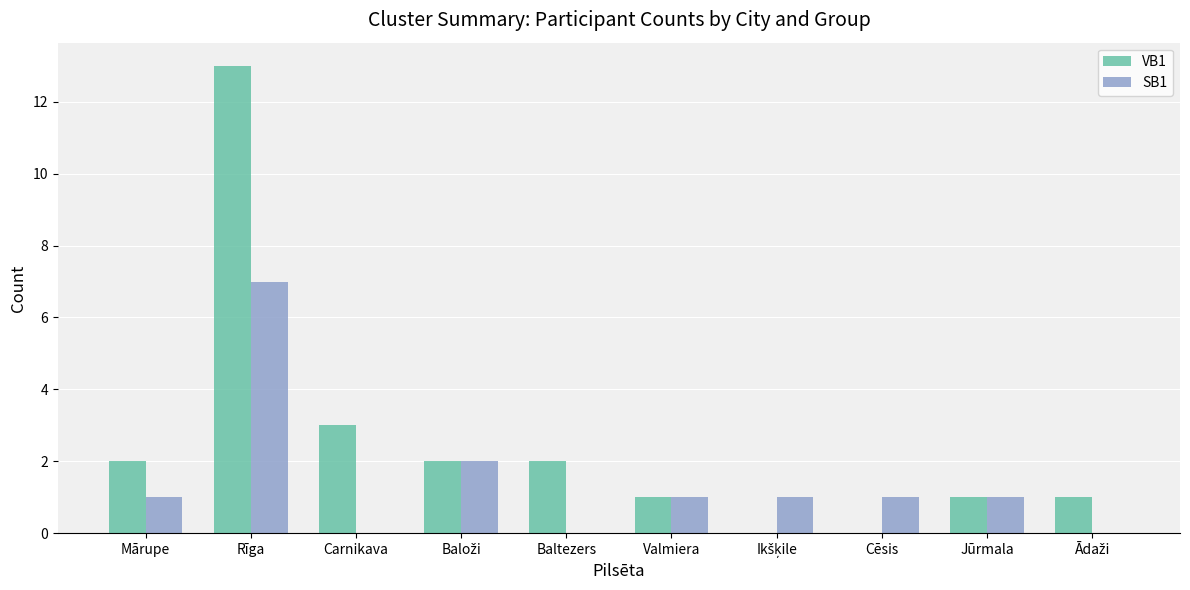

What is the maximum value for SB1?

7